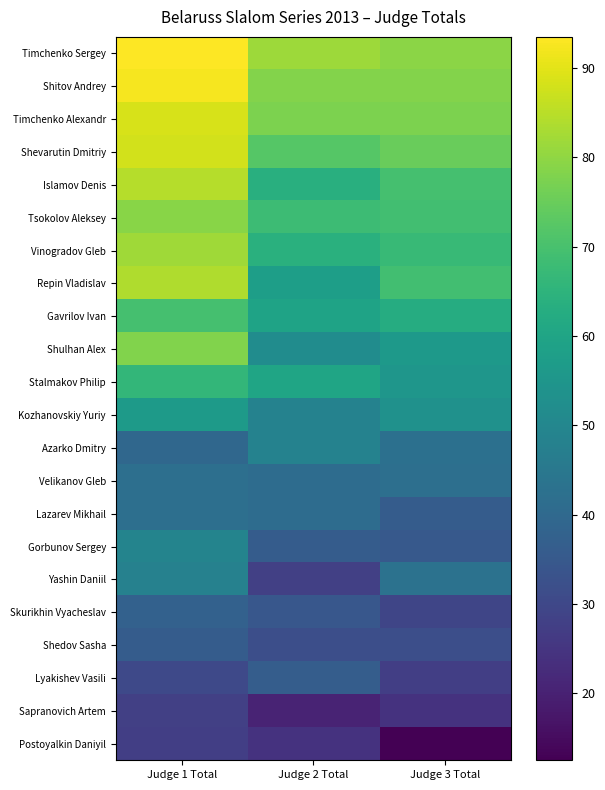

List the series in order of their peak value, lowest first.

Postoyalkin Daniyil, Sapranovich Artem, Shedov Sasha, Lyakishev Vasili, Skurikhin Vyacheslav, Velikanov Gleb, Lazarev Mikhail, Yashin Daniil, Azarko Dmitry, Gorbunov Sergey, Kozhanovskiy Yuriy, Stalmakov Philip, Gavrilov Ivan, Shulhan Alex, Tsokolov Aleksey, Vinogradov Gleb, Repin Vladislav, Islamov Denis, Shevarutin Dmitriy, Timchenko Alexandr, Shitov Andrey, Timchenko Sergey